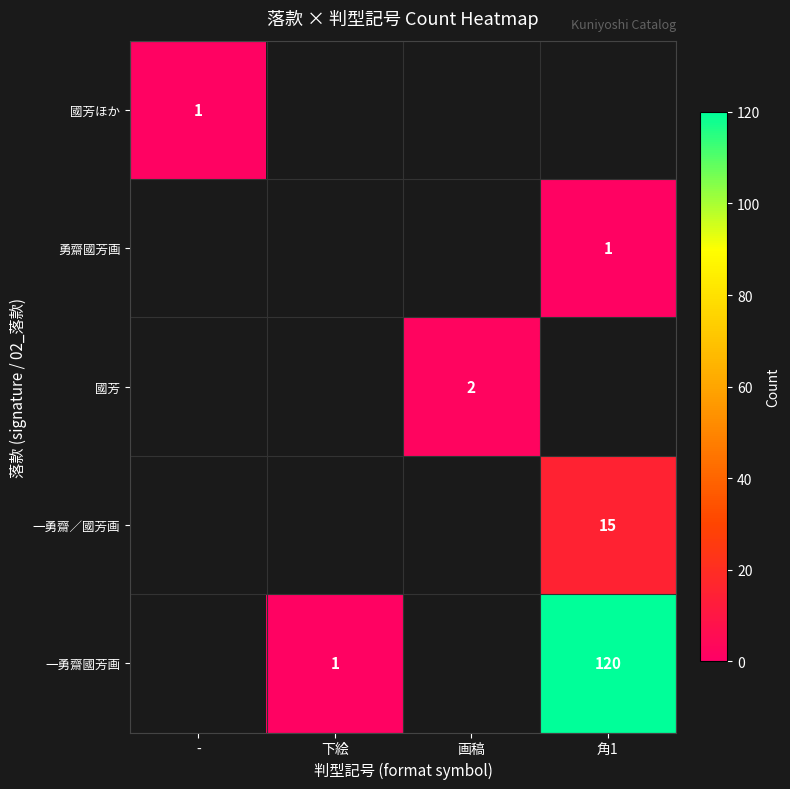

Is it true that 一勇齋國芳画 equals 1 at 下絵?

True